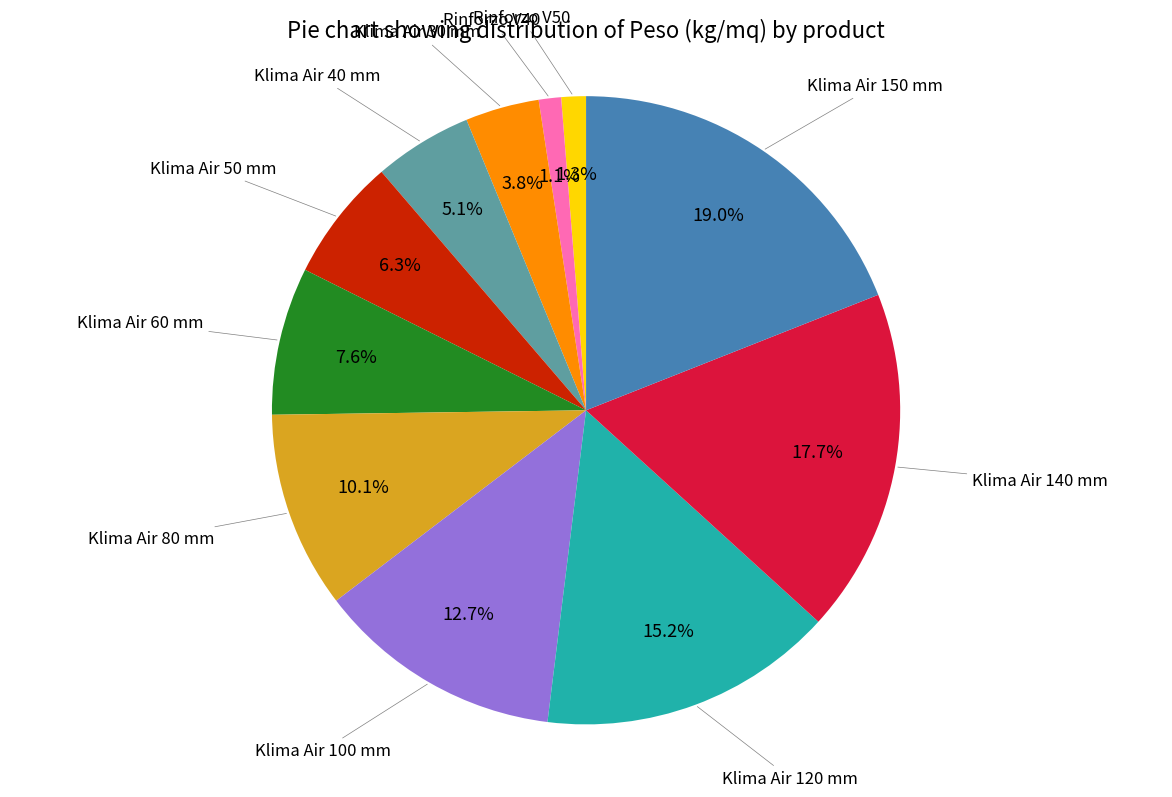

Between Klima Air 60 mm and Klima Air 100 mm, which is larger?

Klima Air 100 mm